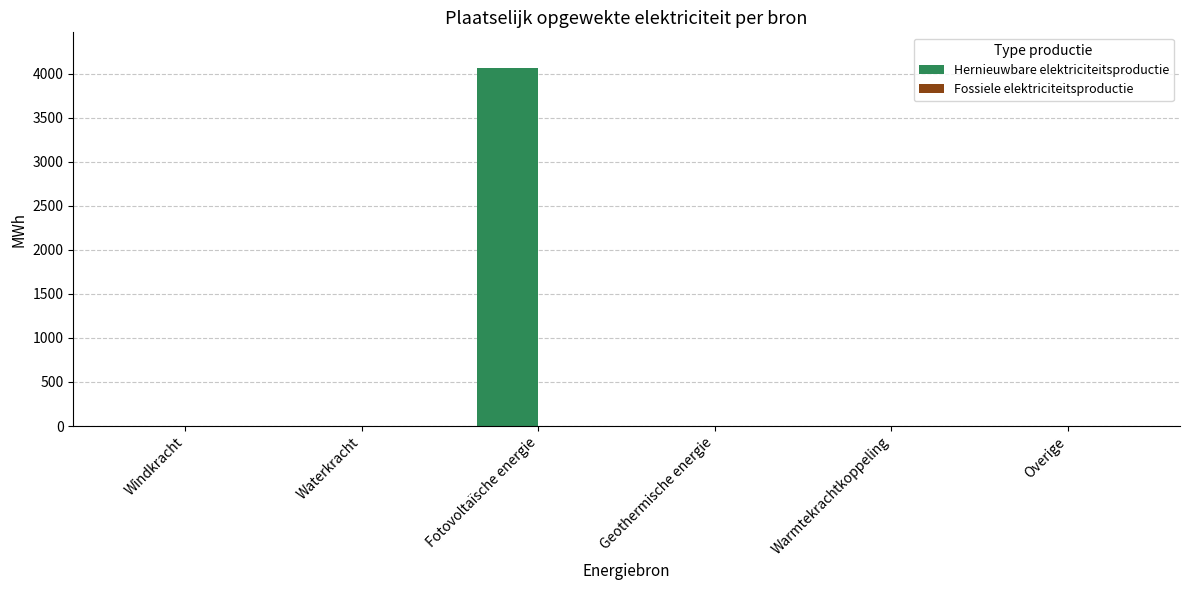

What is the greatest value displayed?

4064.9